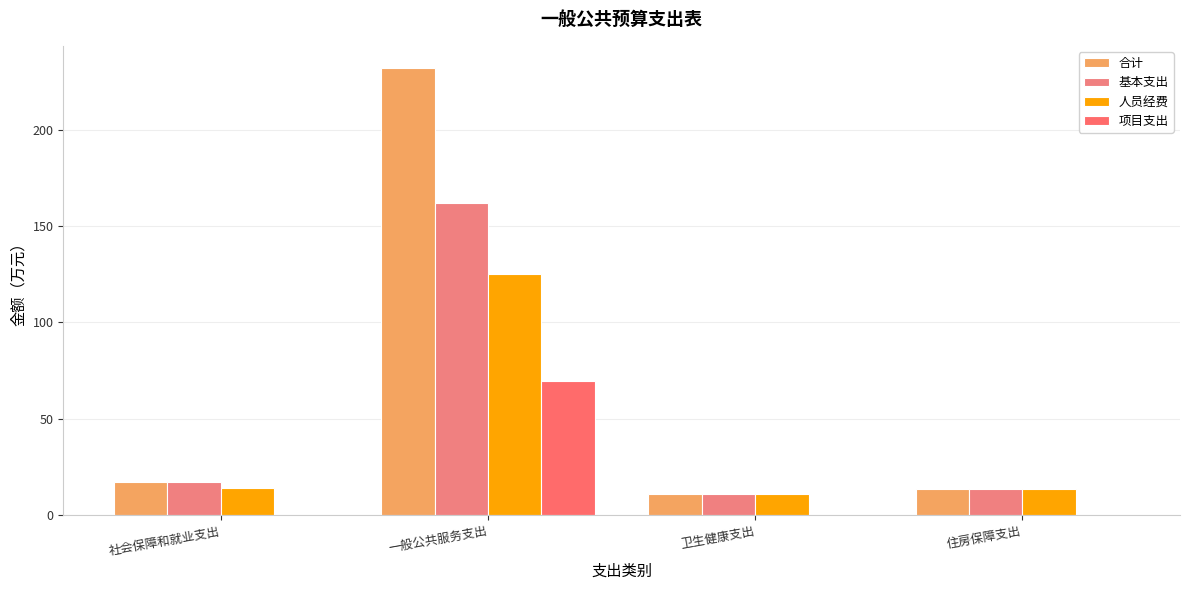

How many groups of bars are there?

4